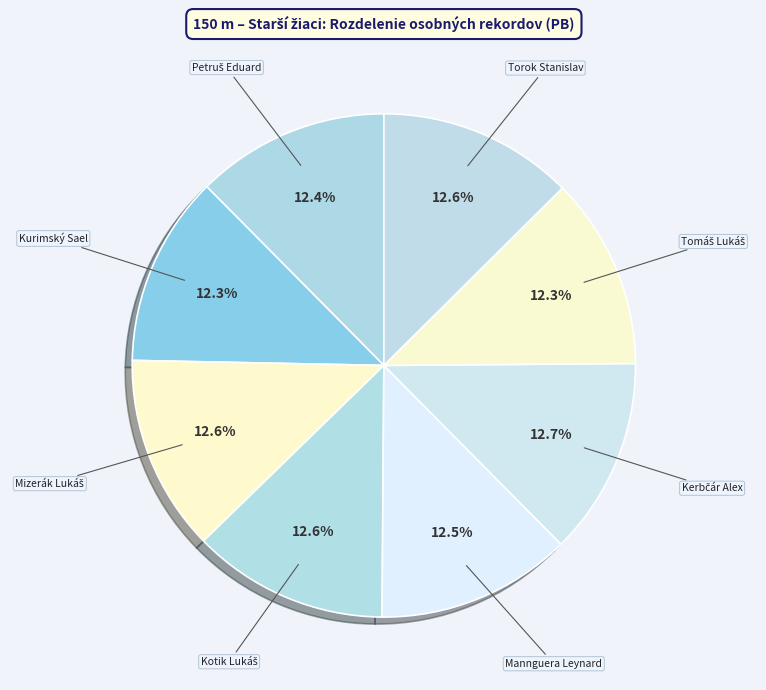

How many slices are in this pie chart?

8